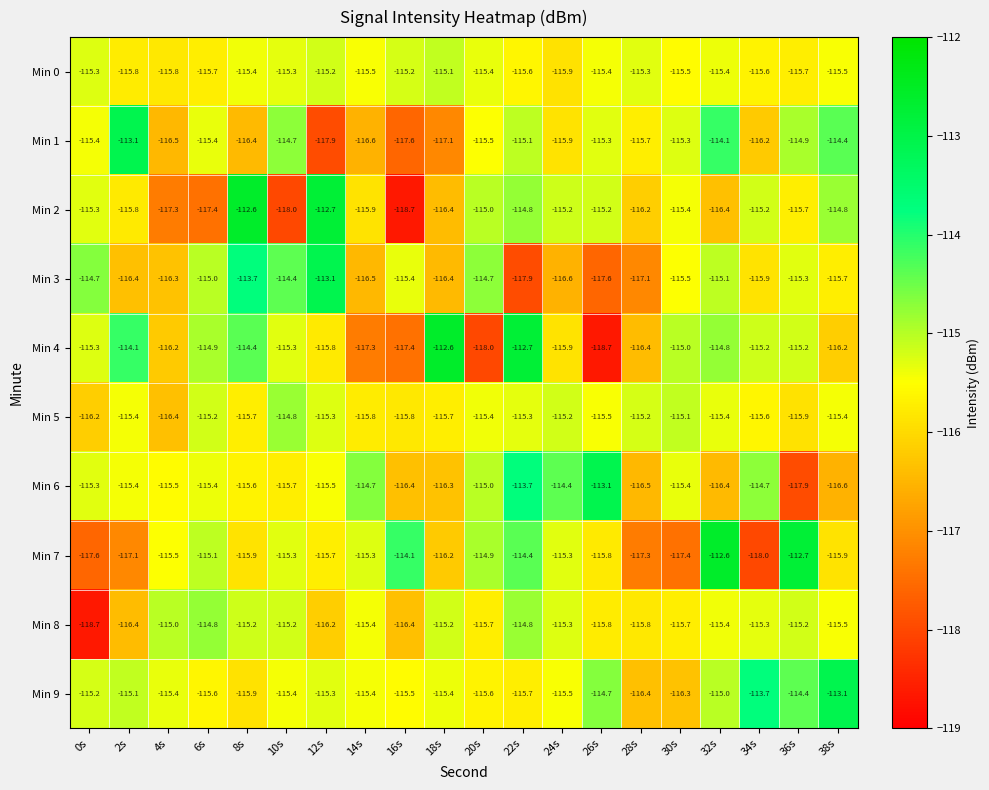

What is the total value across all series at 34s?

-1155.4